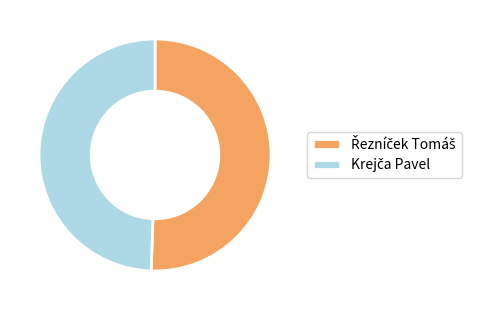

Is there a majority slice in this chart?

Yes